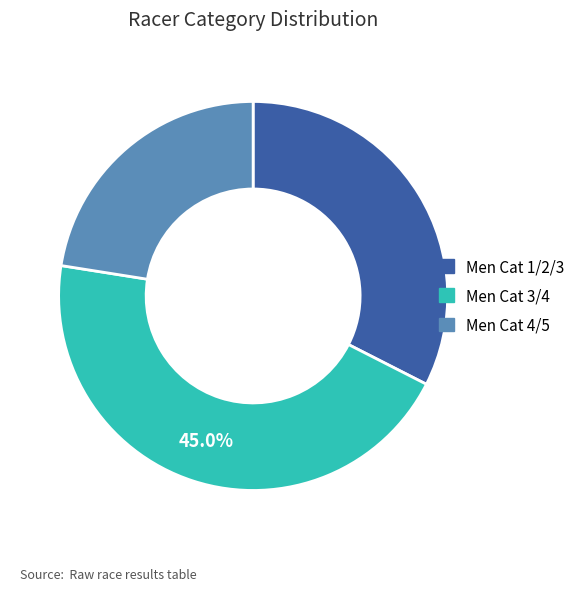

Does any single category account for the majority?

No